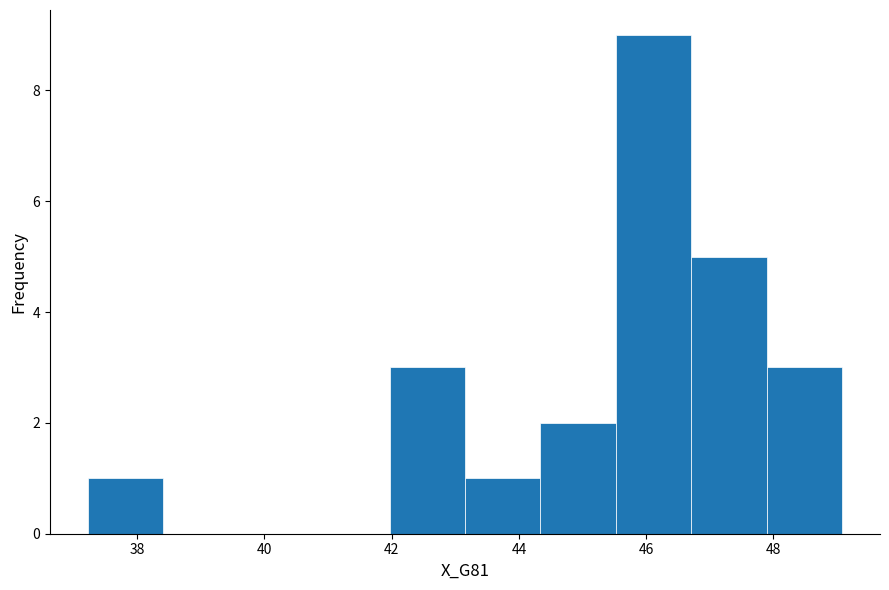

Reading left to right, transcribe this chart: for each bar, give the range it covers on the x-axis and its height. Neither the bar edges nor the heights are printed on the chart, so give them approximately, as read against the axes.

37.2 to 38.4: 1
38.4 to 39.6: 0
39.6 to 40.8: 0
40.8 to 42.0: 0
42.0 to 43.2: 3
43.2 to 44.4: 1
44.4 to 45.6: 2
45.6 to 46.8: 9
46.8 to 47.8: 5
47.8 to 49.0: 3